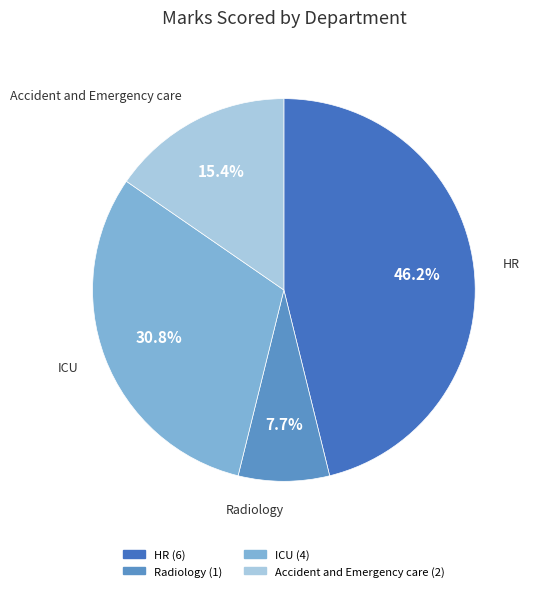

Combined, what portion of the pie is Radiology and HR?

53.8%